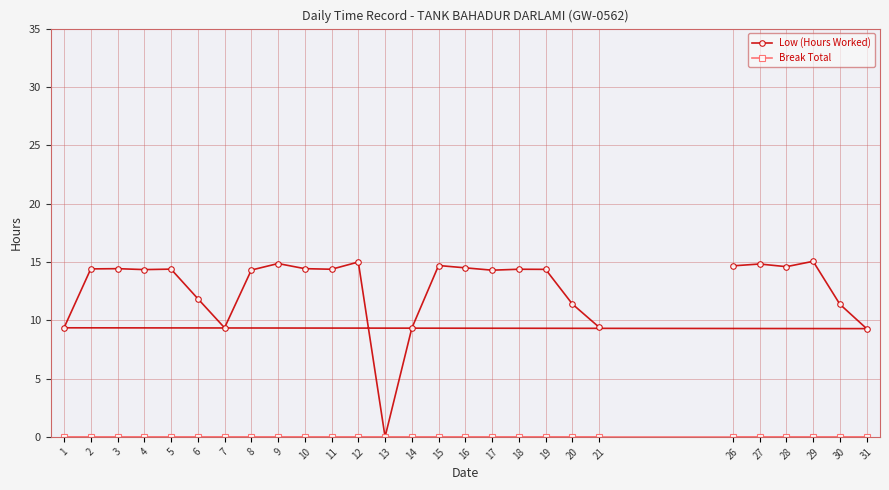

True or false: Break Total has more than 0 points higher than both neighbors.

False